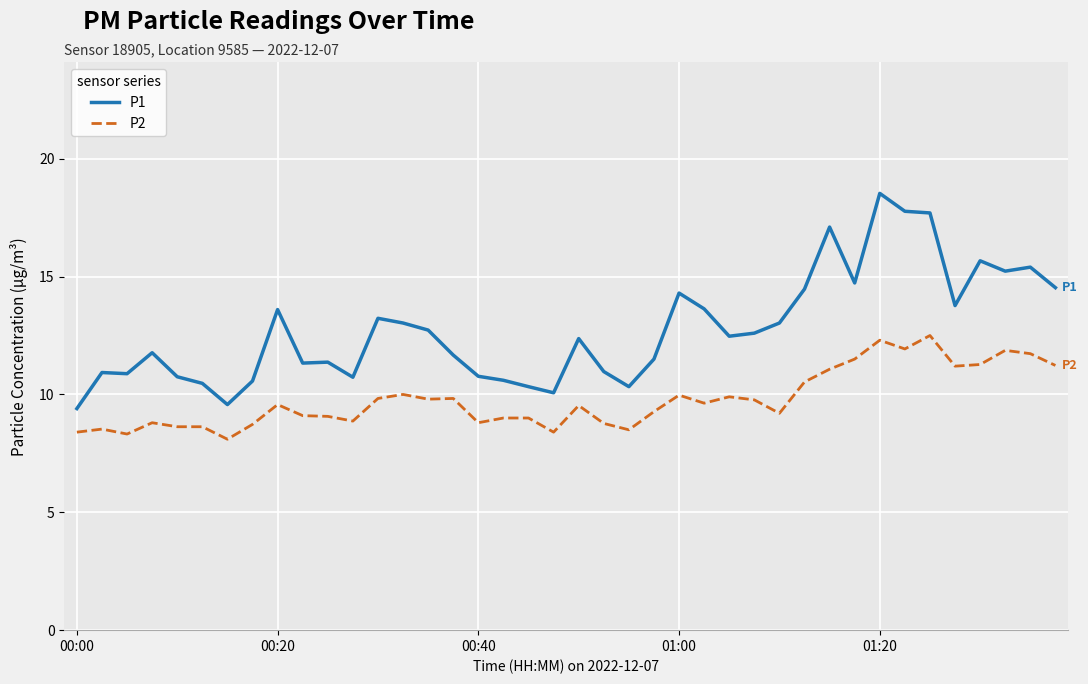

What is the maximum value for P2?

12.5